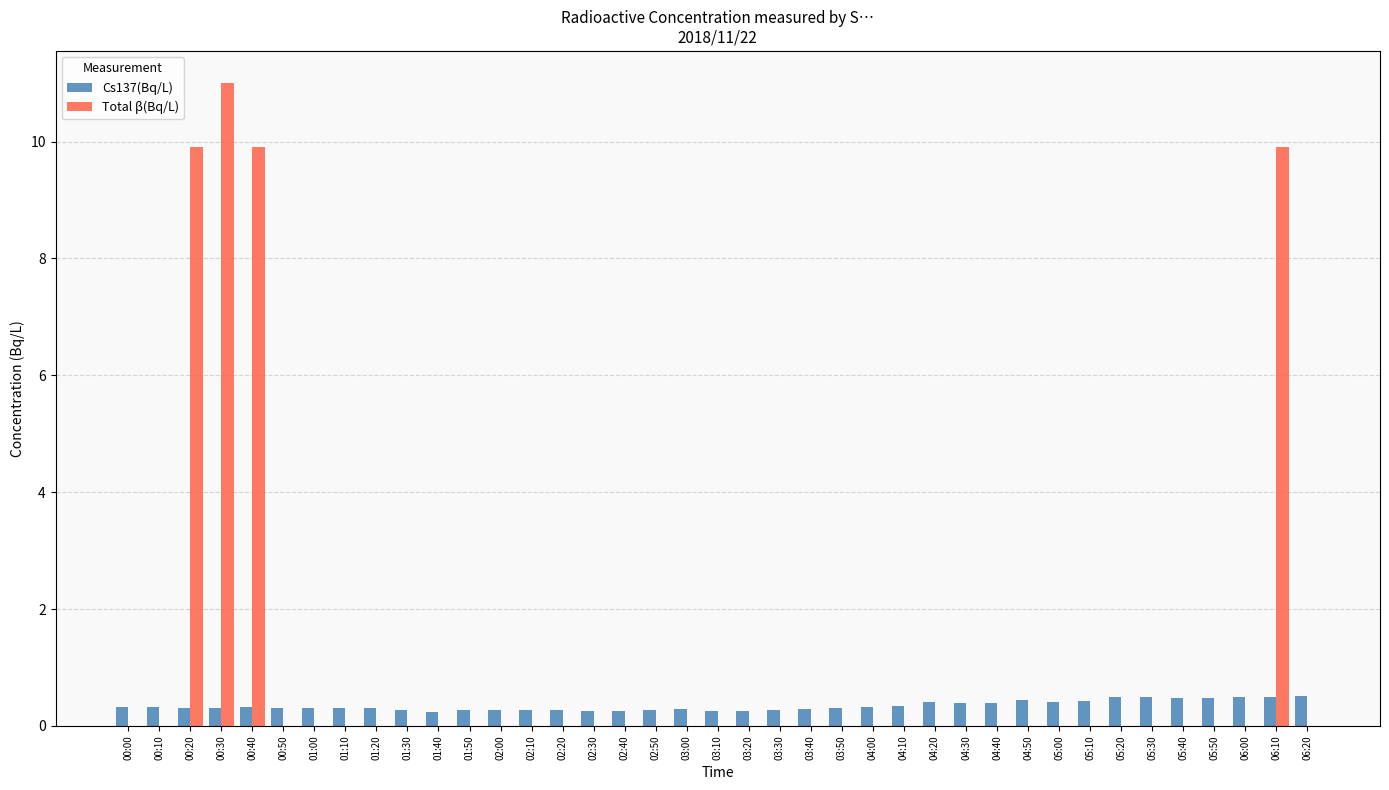

Are the bars grouped side by side (vs. stacked)?

Yes